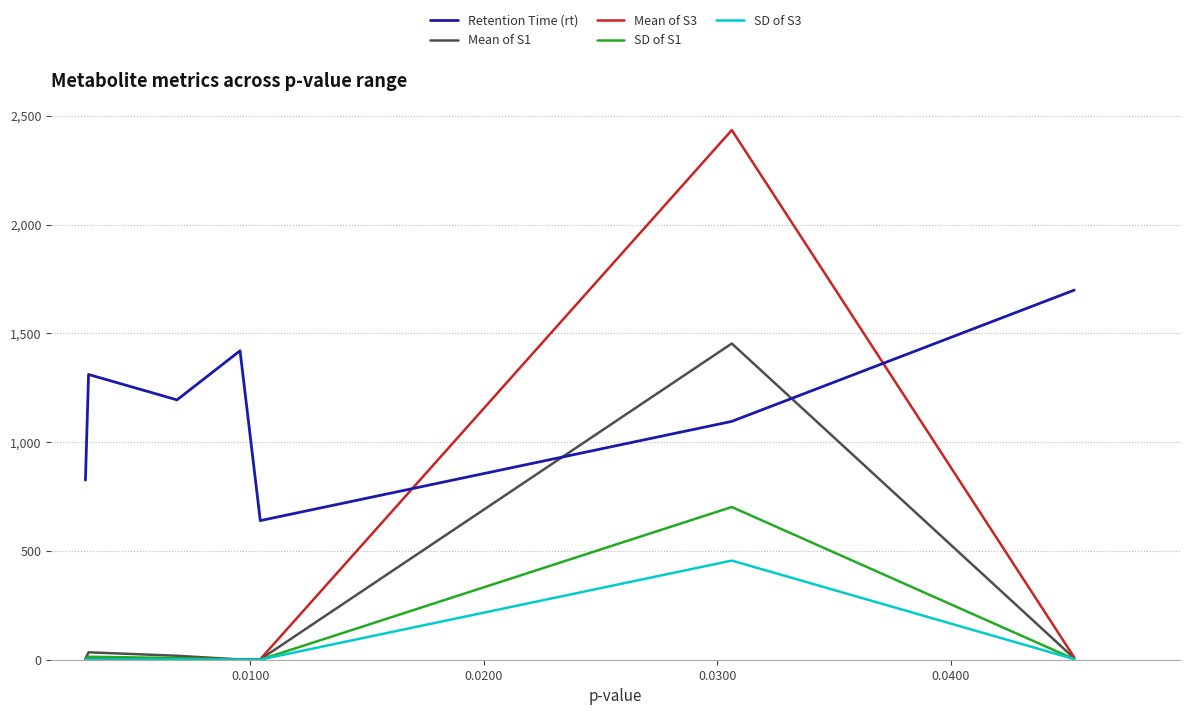

Which series has the largest range (max minus min)?

Mean of S3